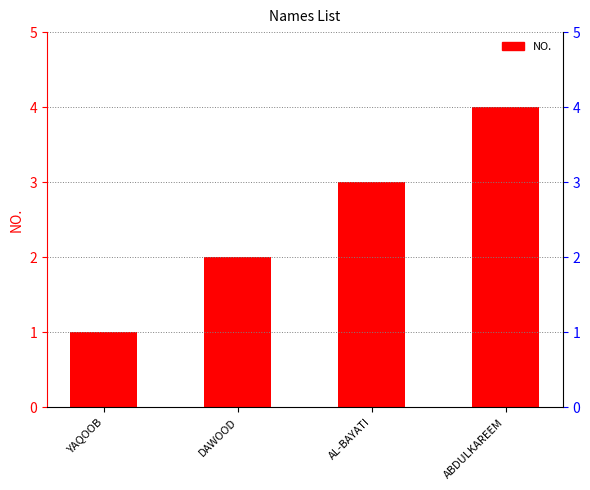

What position from the left is AL-BAYATI?

3